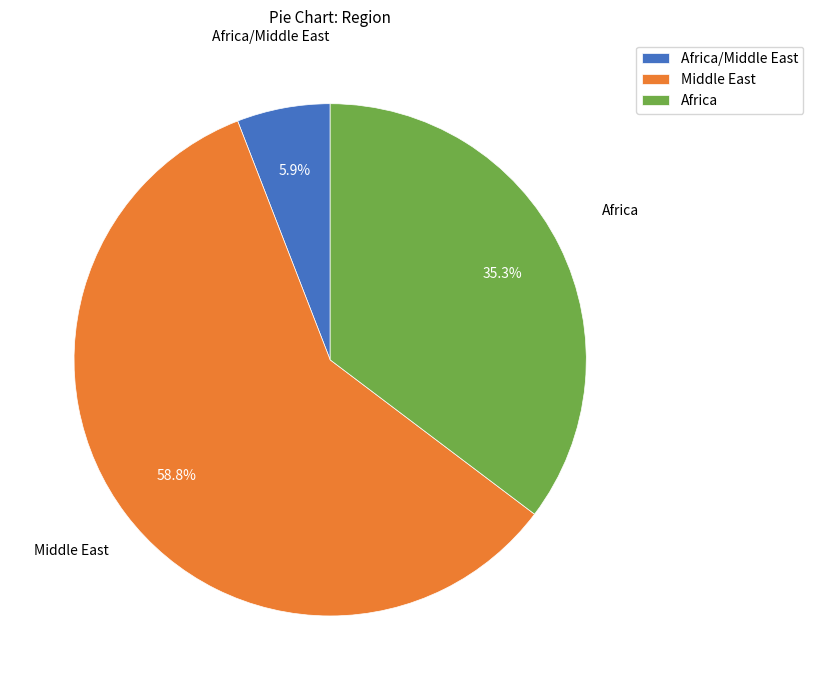

To the nearest percent, what is the average slice percentage?

33%